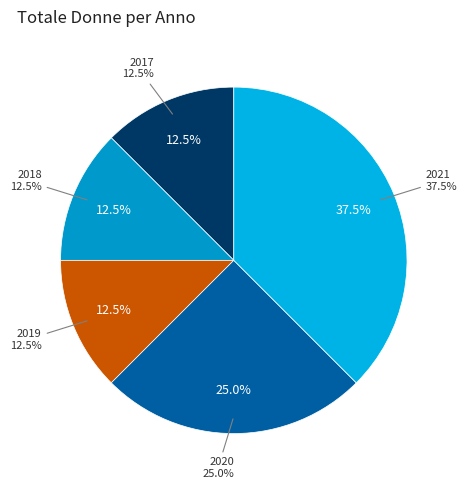

The 2020 slice represents 33% of the pie. True or false?

False